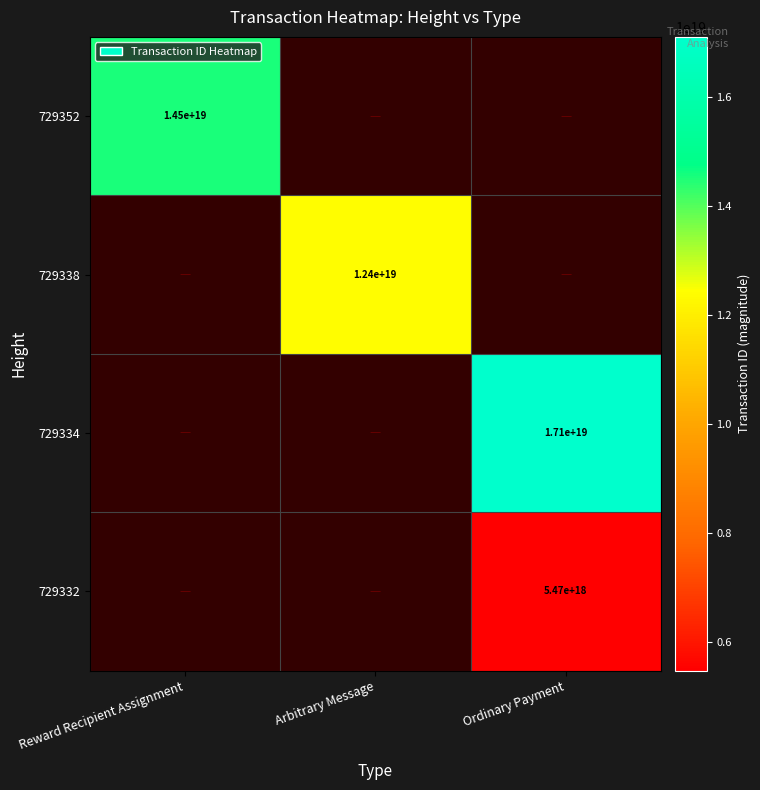

Is it true that 729338 equals 4078160260639761920 at Arbitrary Message?

False